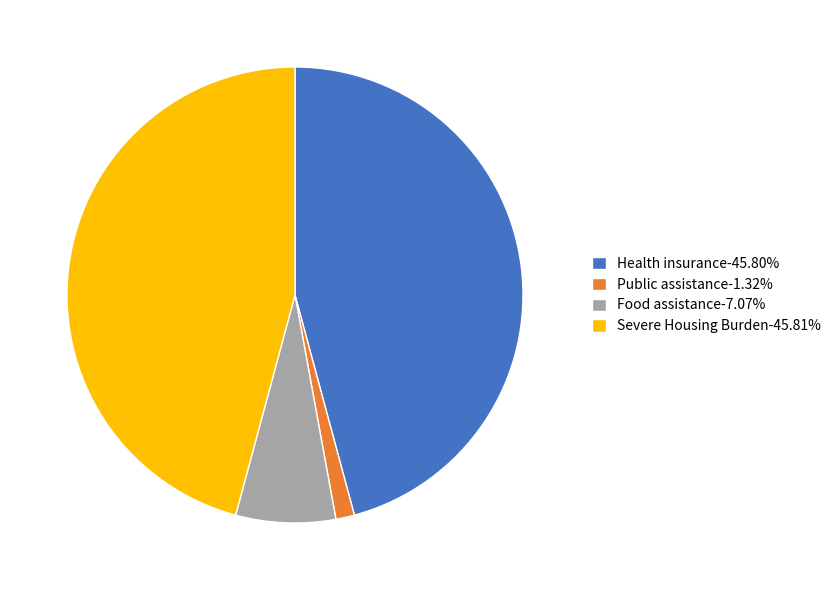

Is Public assistance the majority of the pie?

No